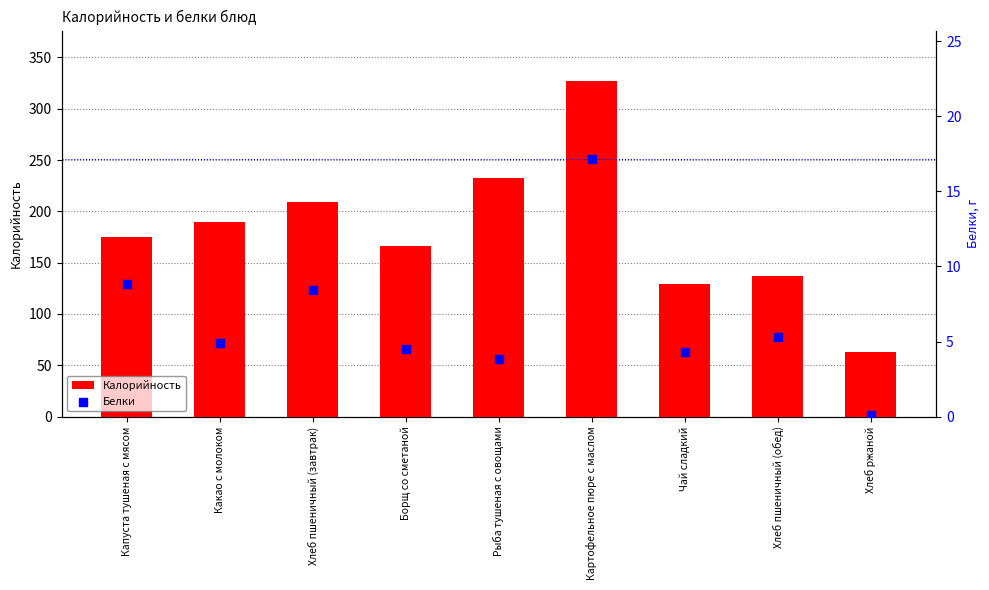

At which category is the sum across all series the highest?

Картофельное пюре с маслом